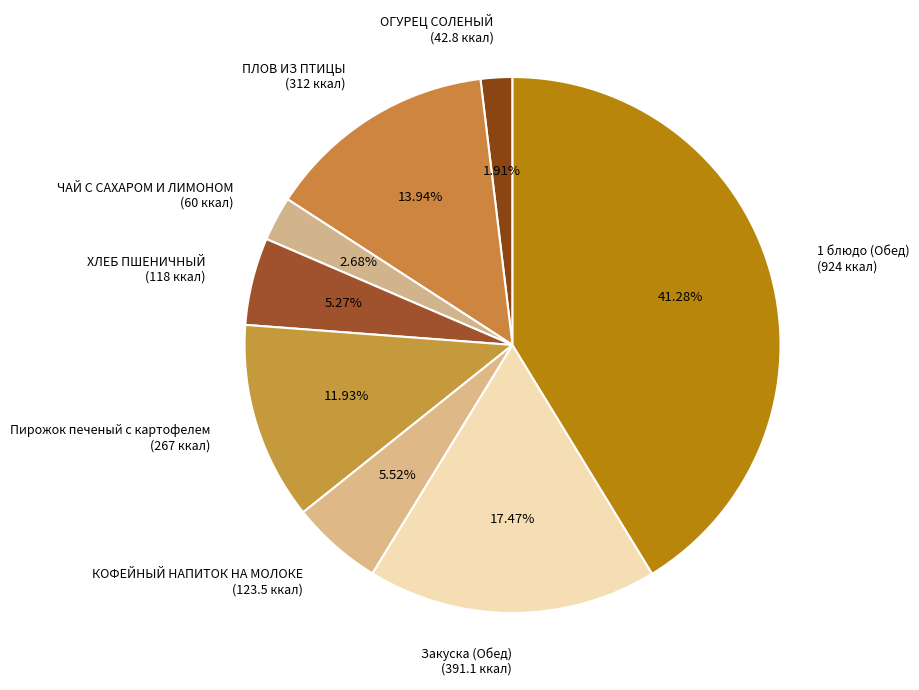

How many slices are in this pie chart?

8